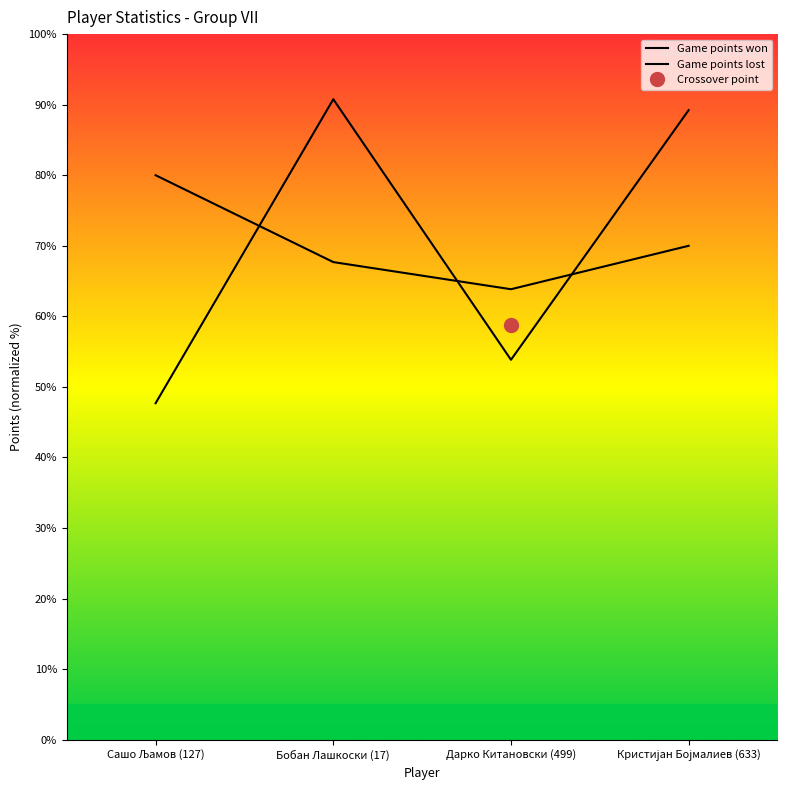

Where is the first local maximum for Game points lost?

Бобан Лашкоски (17)